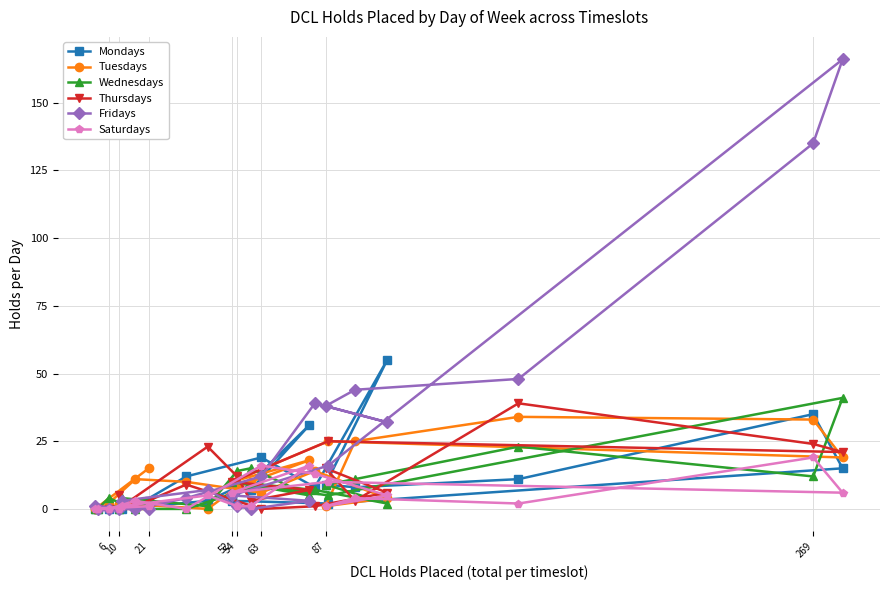

What is the maximum value shown in the chart?

166